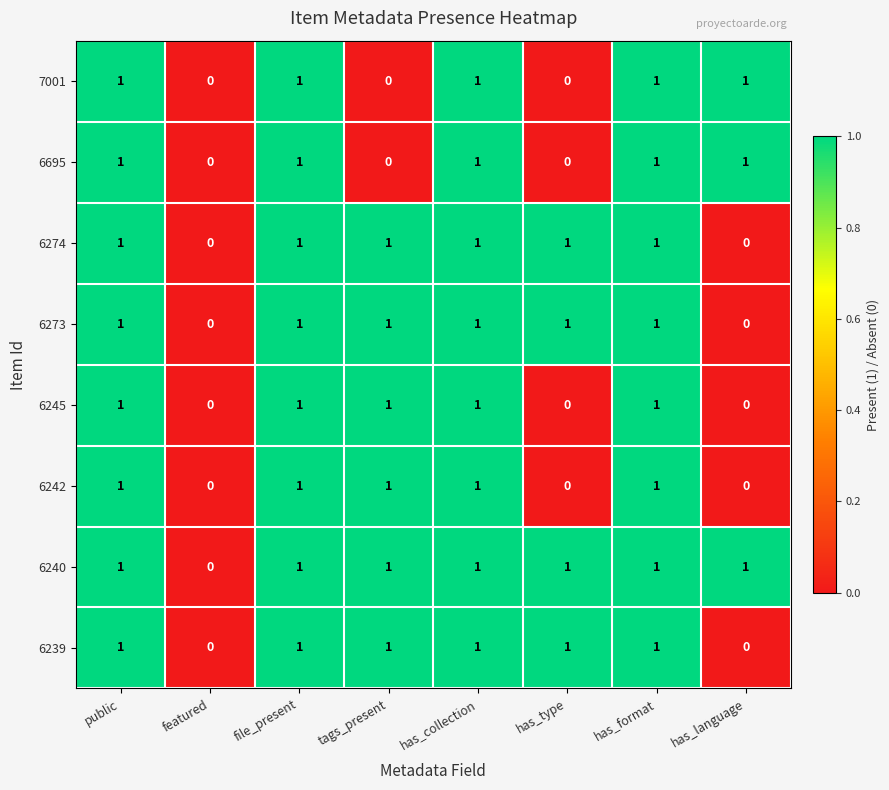

Count the 6273 values in the range 1 to 2.

6